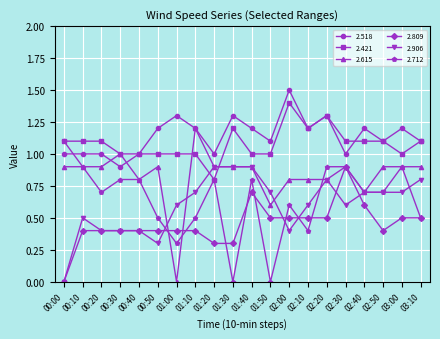

What is the maximum value for 2.421?

1.4